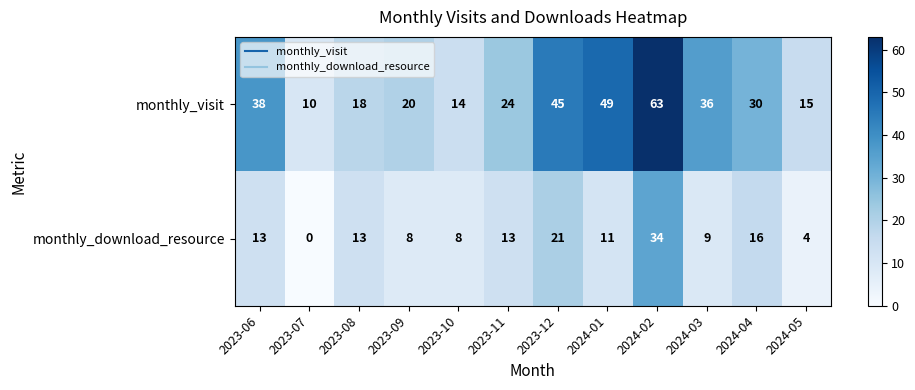

The value of monthly_visit at 2024-01 is 82. True or false?

False